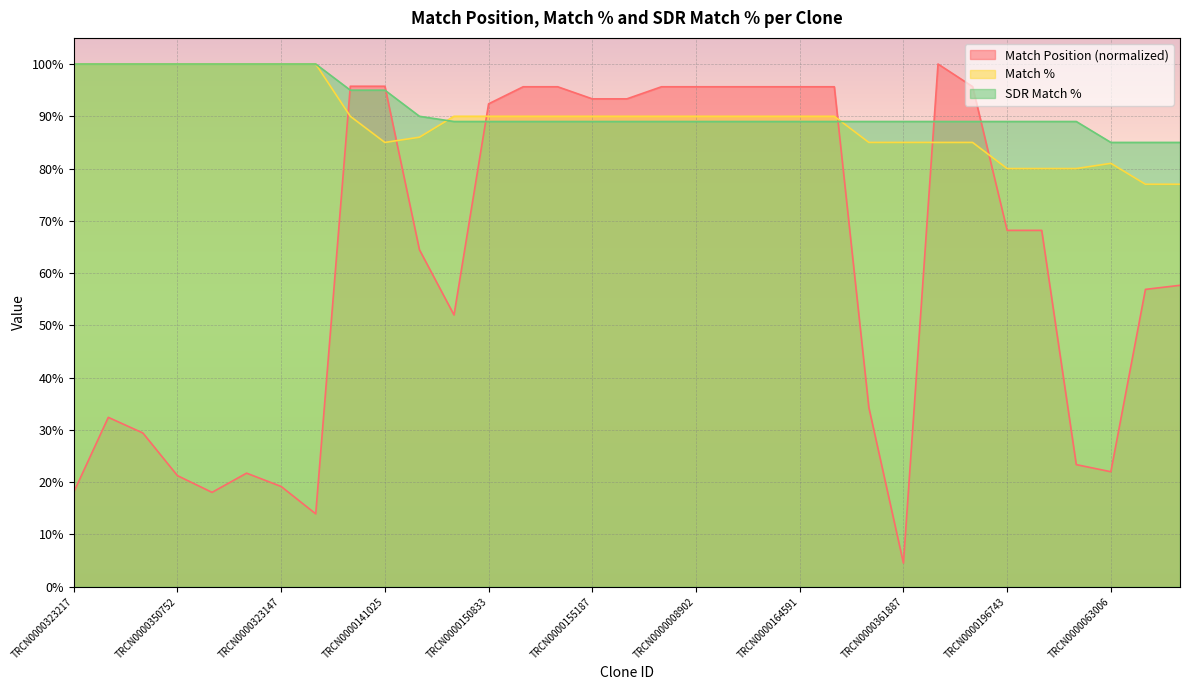

What is the approximate value of Match % at TRCN0000323216?

100.0